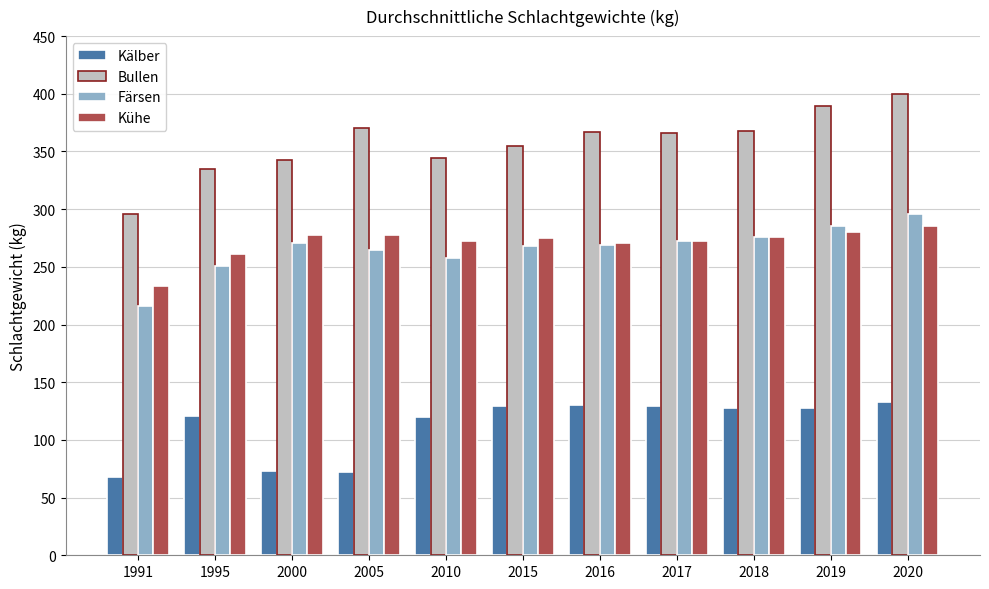

List the series in order of their peak value, lowest first.

Kälber, Kühe, Färsen, Bullen